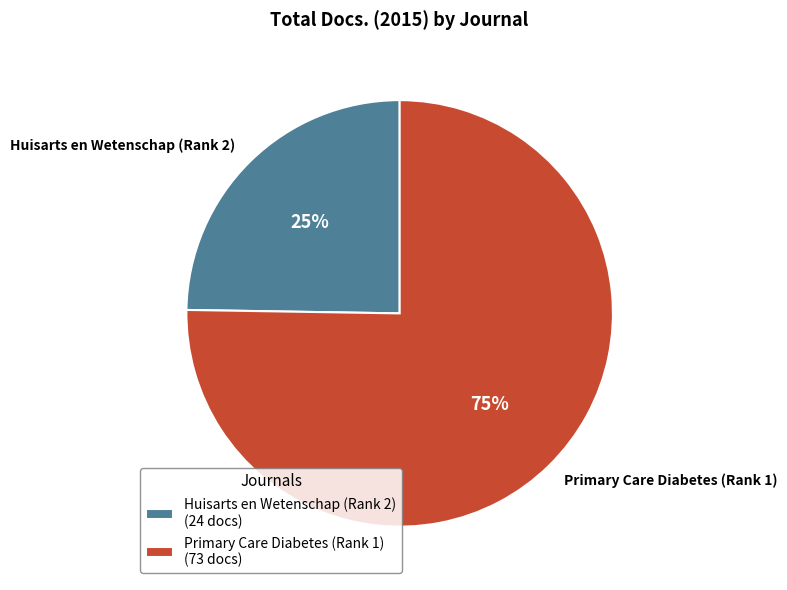

What is the majority slice?

Primary Care Diabetes (Rank 1)